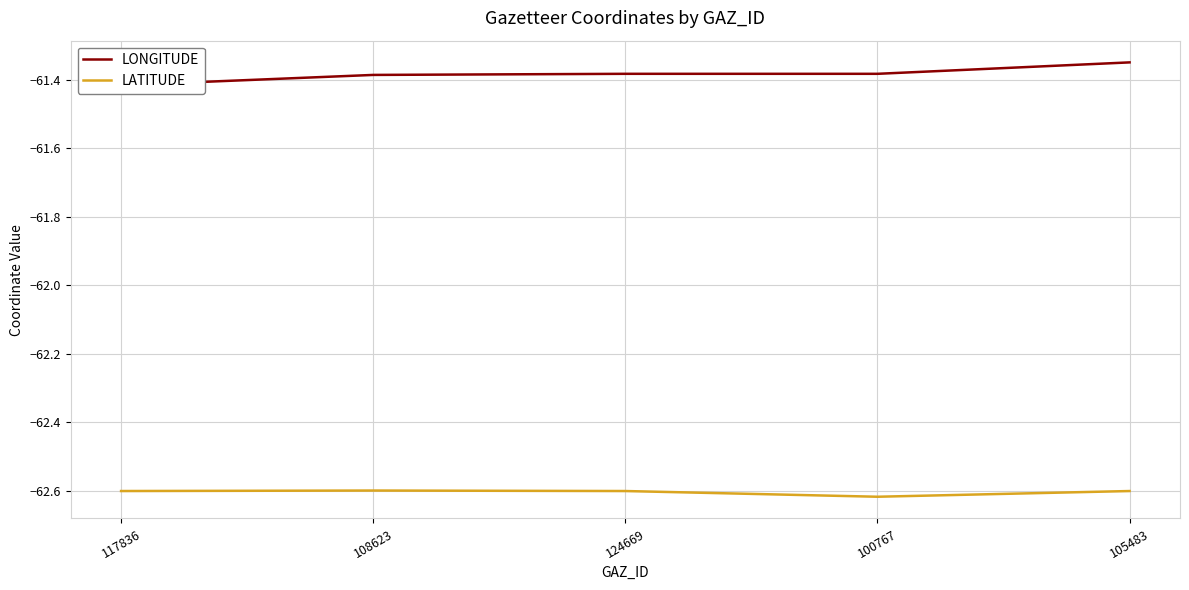

True or false: LONGITUDE and LATITUDE cross at least once.

False